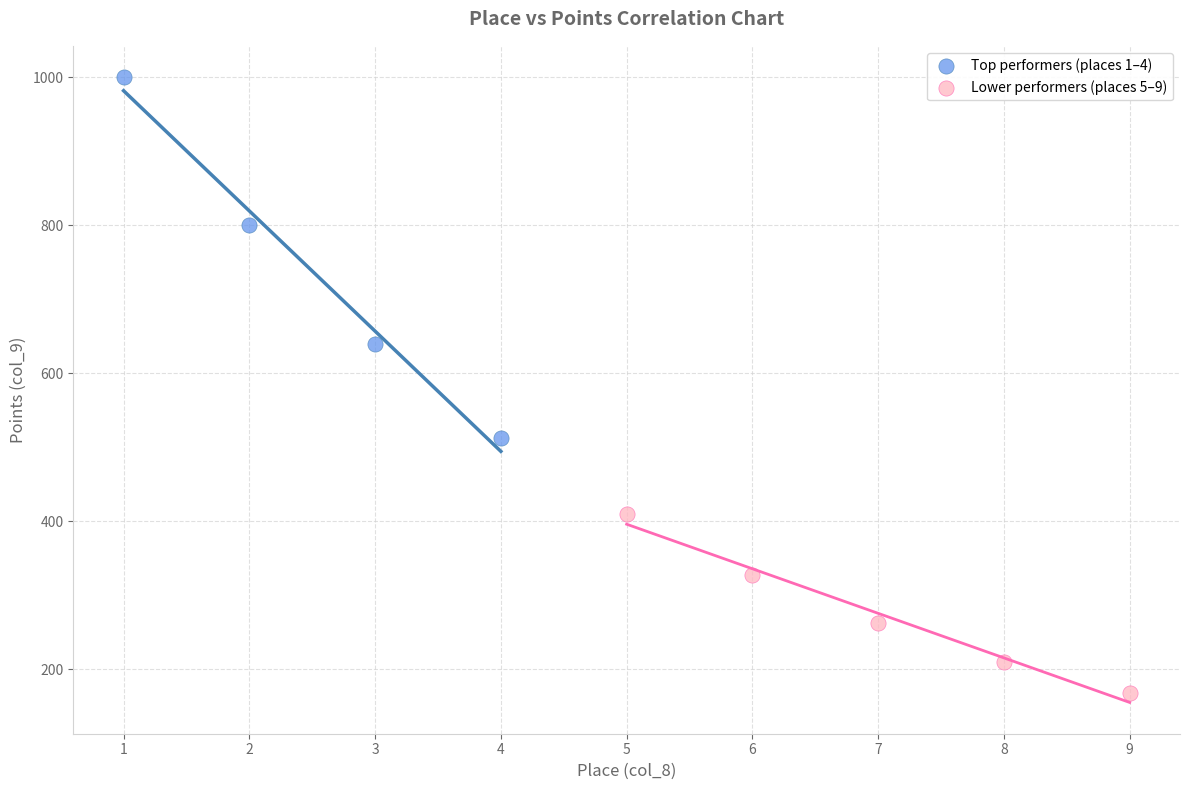

Which series has the widest spread of Y values?

Top performers (places 1–4)